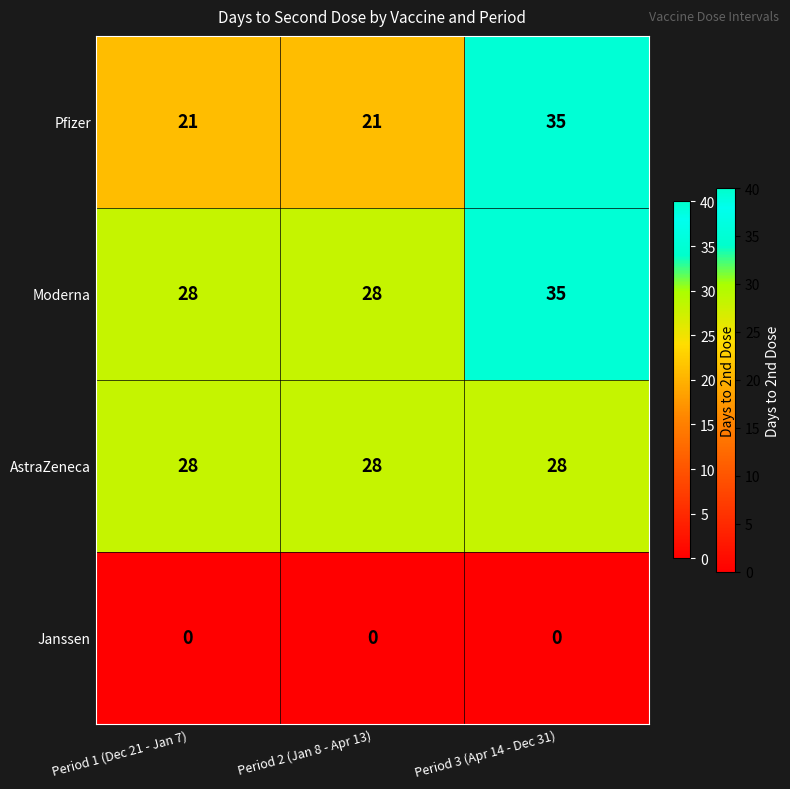

Between Period 1 (Dec 21 - Jan 7) and Period 3 (Apr 14 - Dec 31), which series saw the biggest shift?

Pfizer